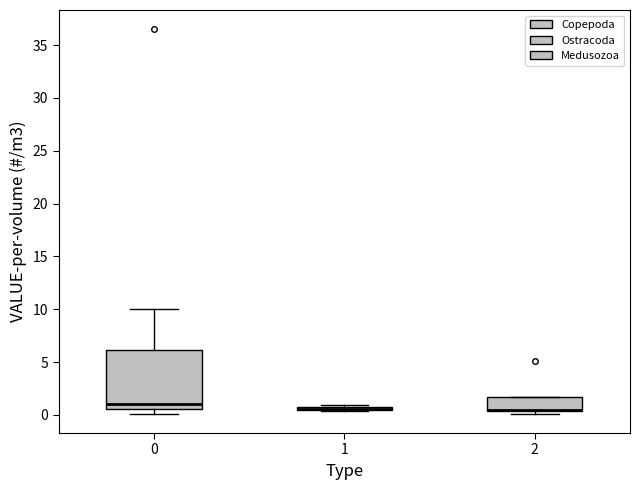

Where does the median line of the box at x = 0 sit on the y-axis? The values are not printed on the chart, so give them approximately, as read against the axis.

1.0